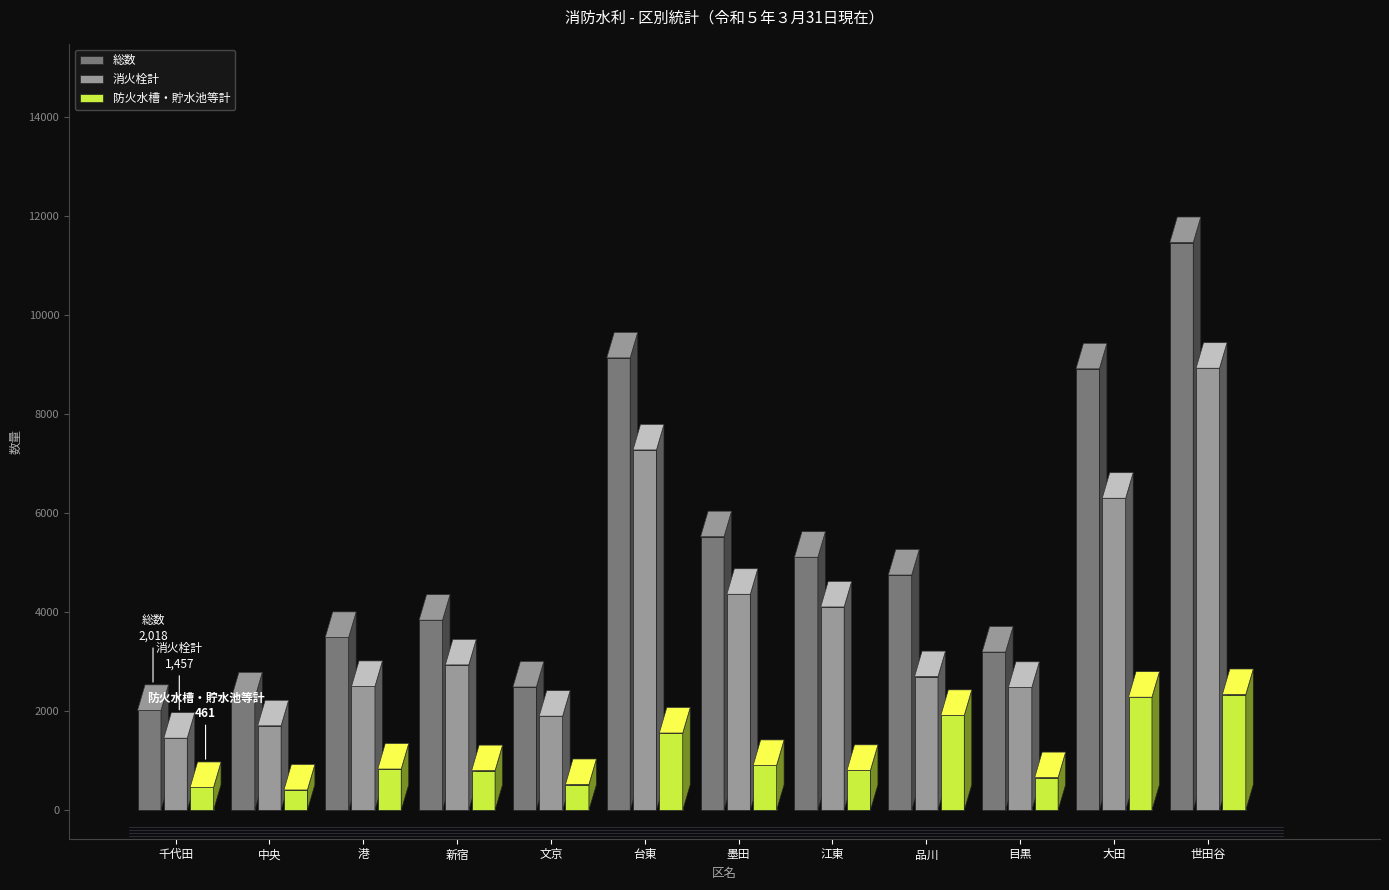

What are all the series names shown in the legend?

総数, 消火栓計, 防火水槽・貯水池等計